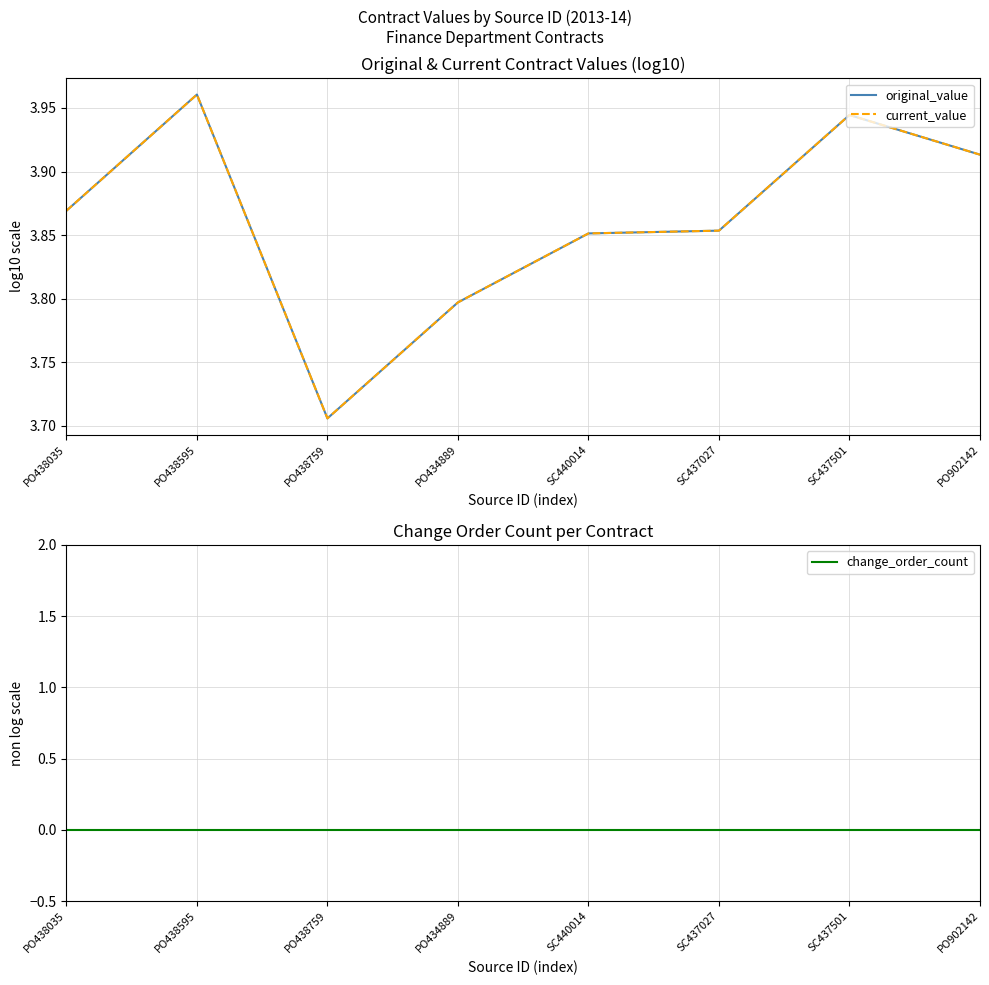

Rank the series at PO438035 from highest to lowest value.

original_value, current_value, change_order_count